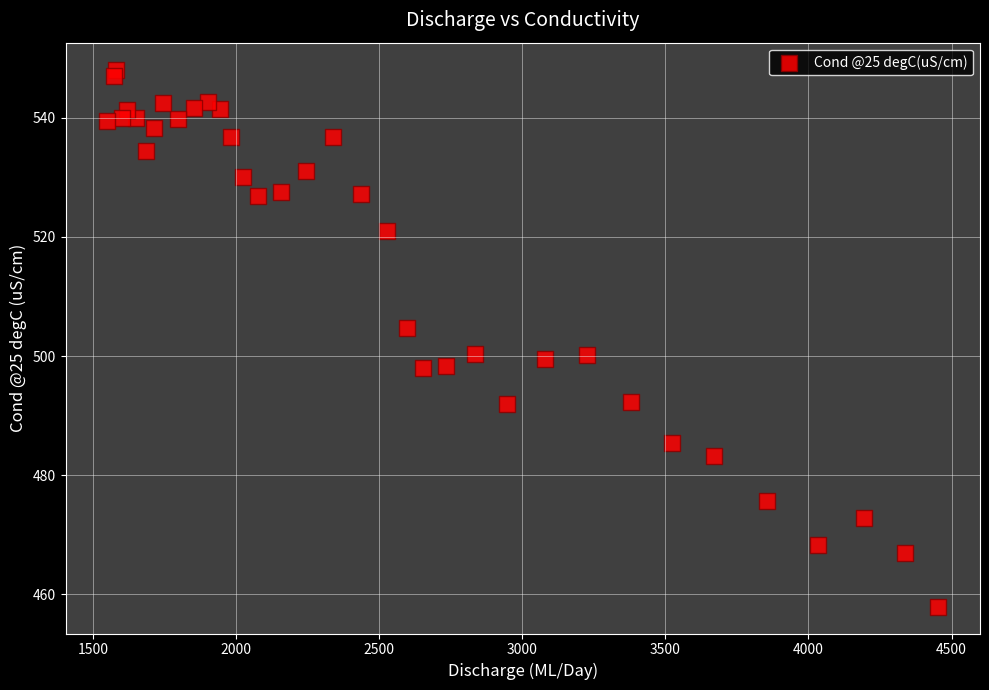

What is the range of Y values (max minus min)?

90.2